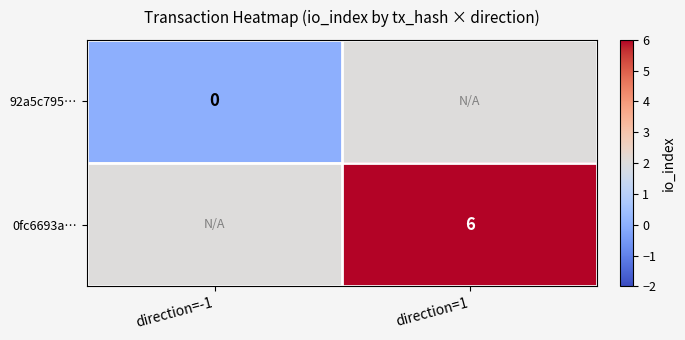

Is the value of 92a5c795… at direction=-1 greater than the value of 0fc6693a… at direction=1?

No